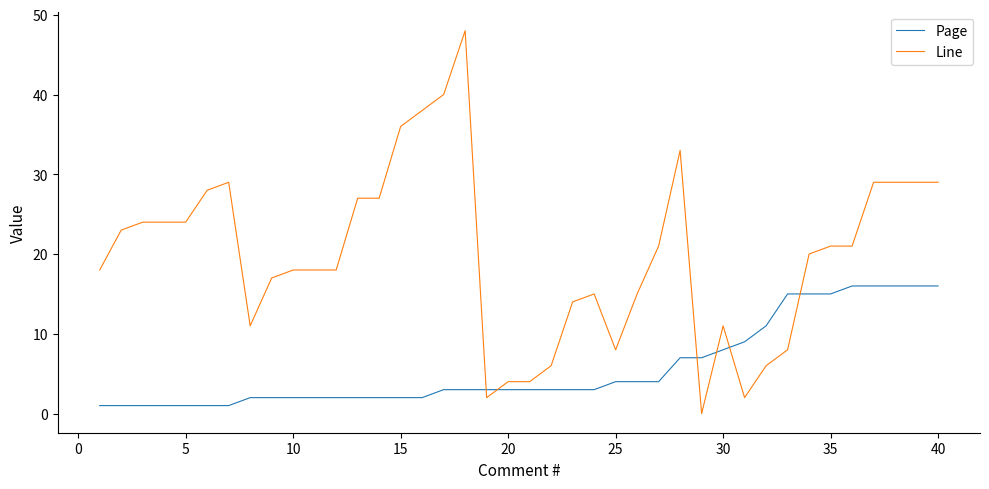

What is the difference between the maximum and minimum values in the Page series?

15